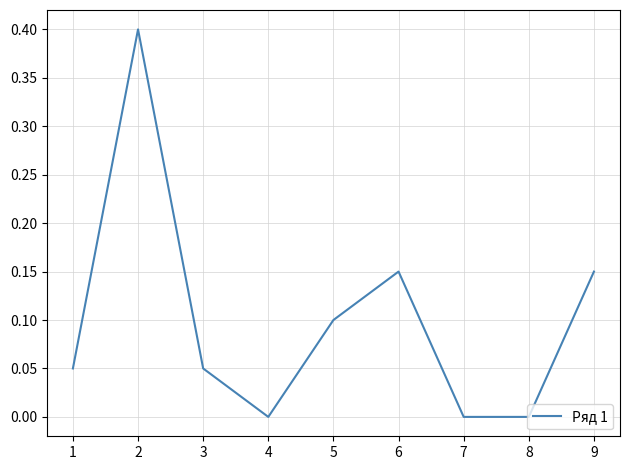

How many interior local peaks (higher than both neighbors) does the data have?

2